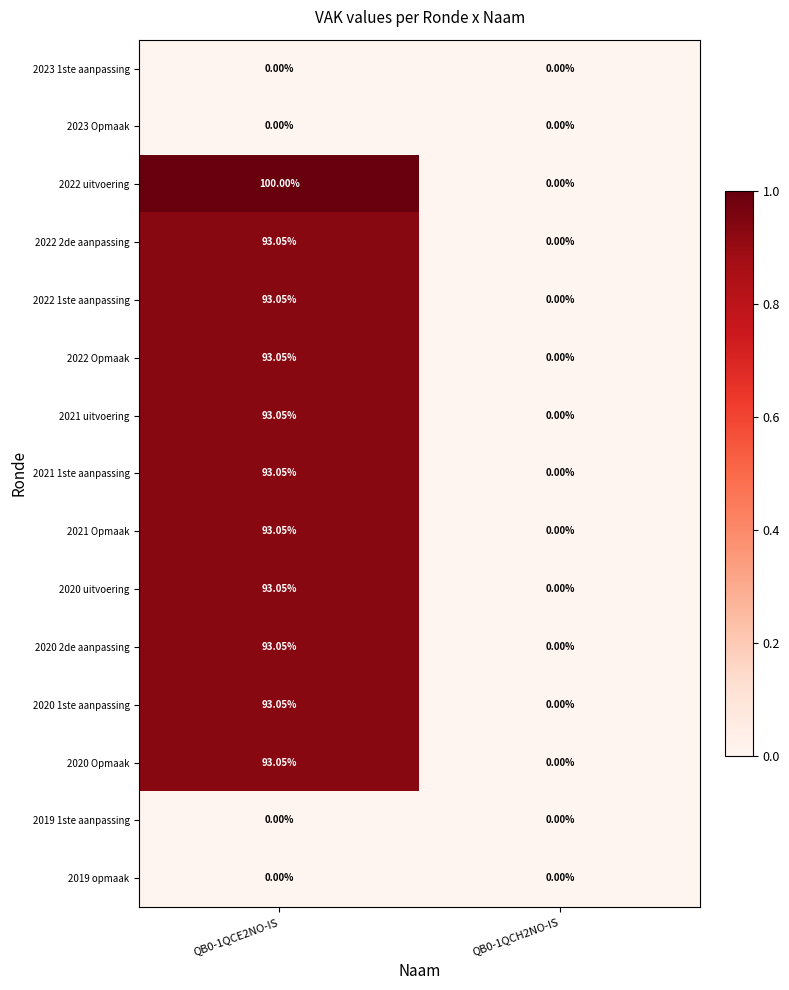

Is the value of 2020 Opmaak at QB0-1QCE2NO-IS greater than the value of 2021 uitvoering at QB0-1QCH2NO-IS?

Yes